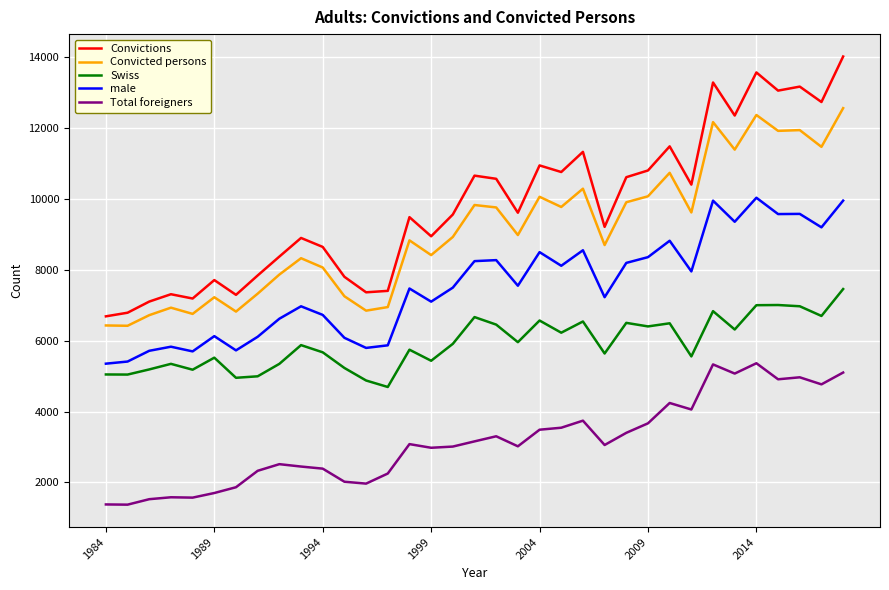

At how many categories does at least one series exceed 4848?

35